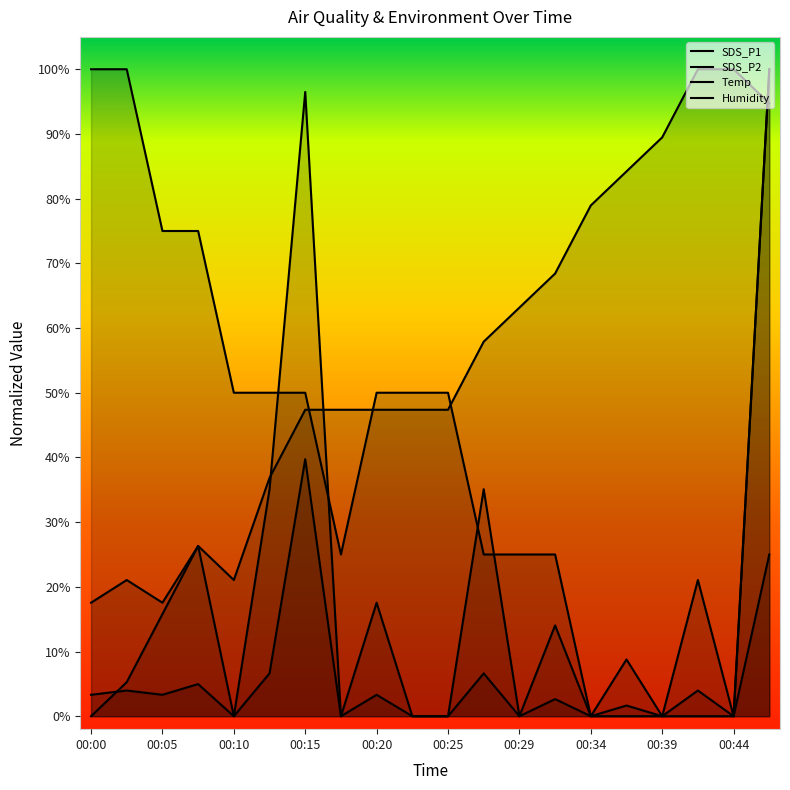

How many data points does each series have?

20